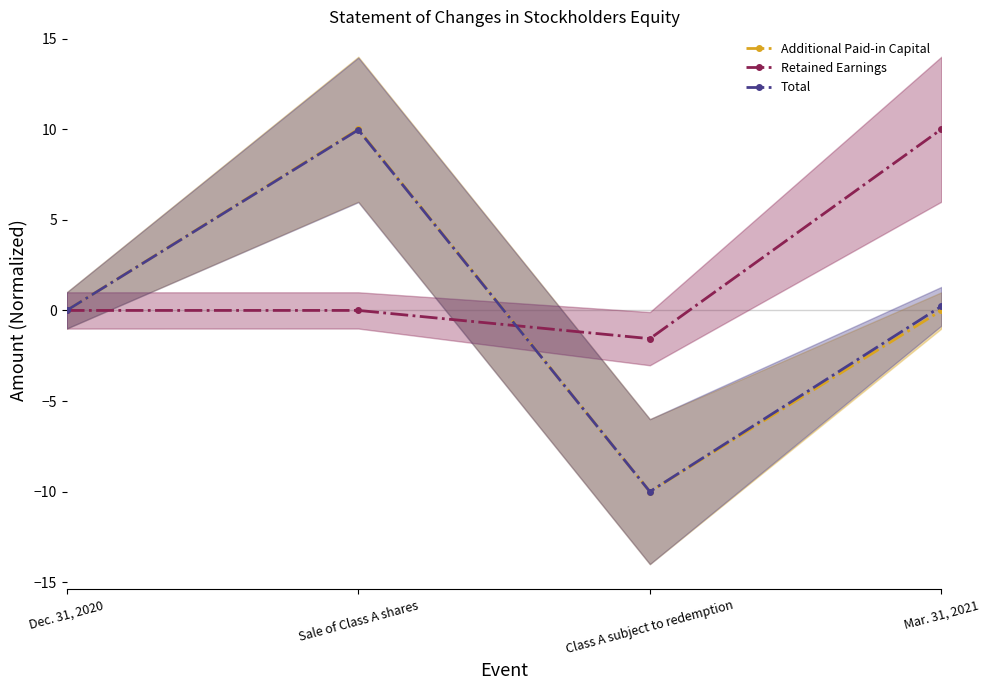

What is the difference between the highest and lowest values at Sale of Class A shares?

10.0